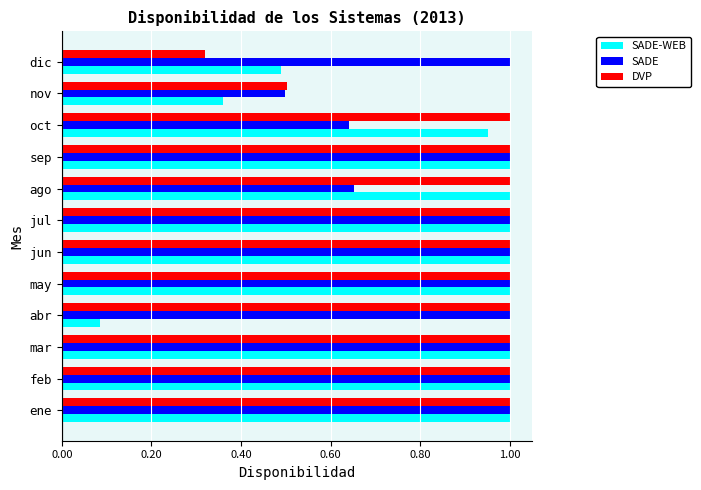

What is the sum of all SADE-WEB values?

9.9